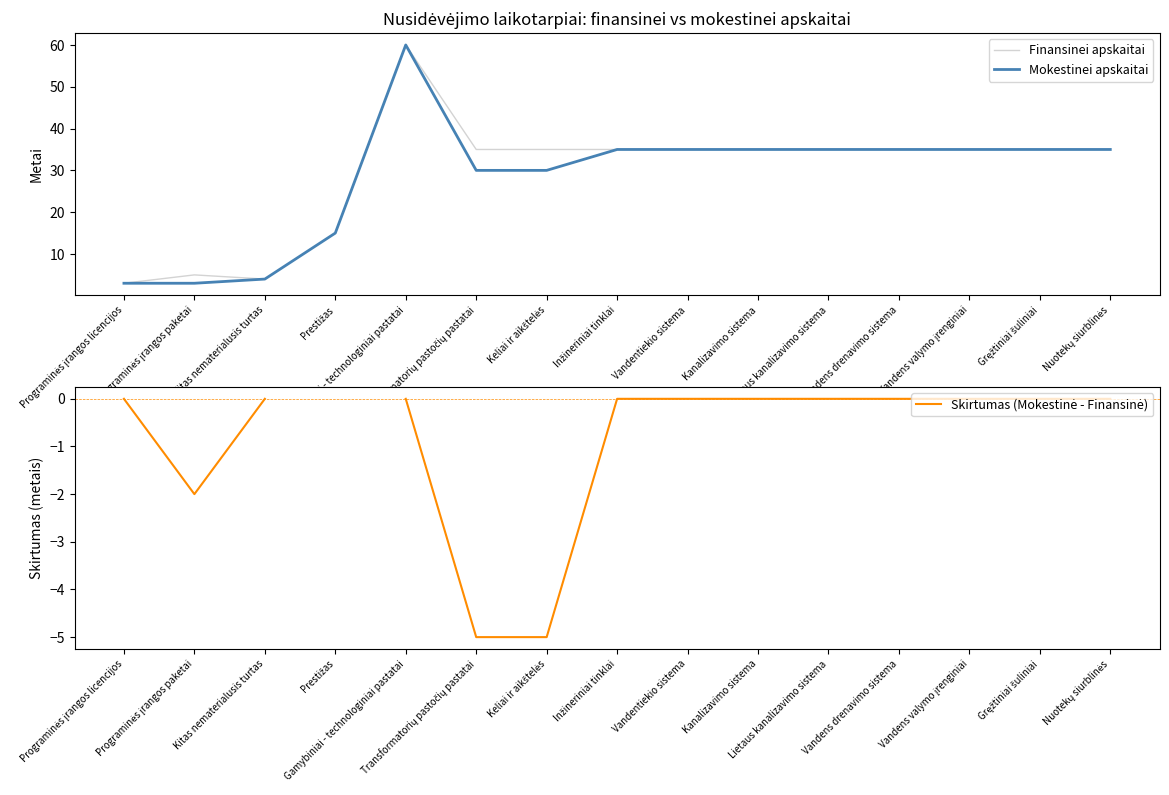

At which label is Mokestinei apskaitai closest to 31?

Transformatorių pastočių pastatai